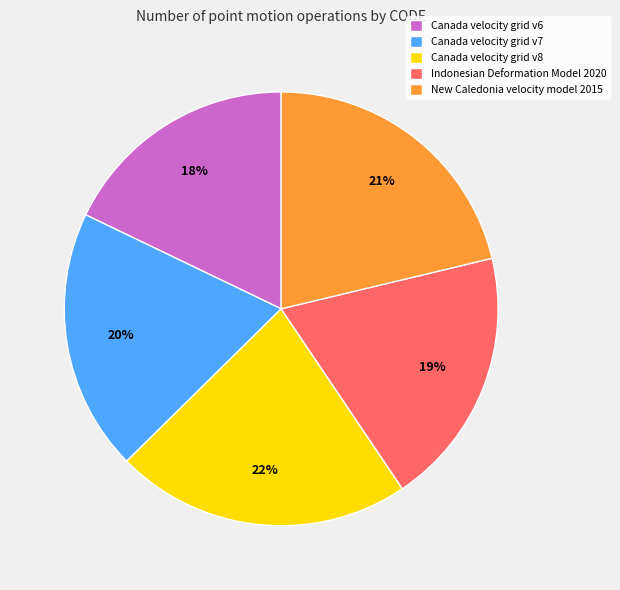

How many segments does this pie chart have?

5